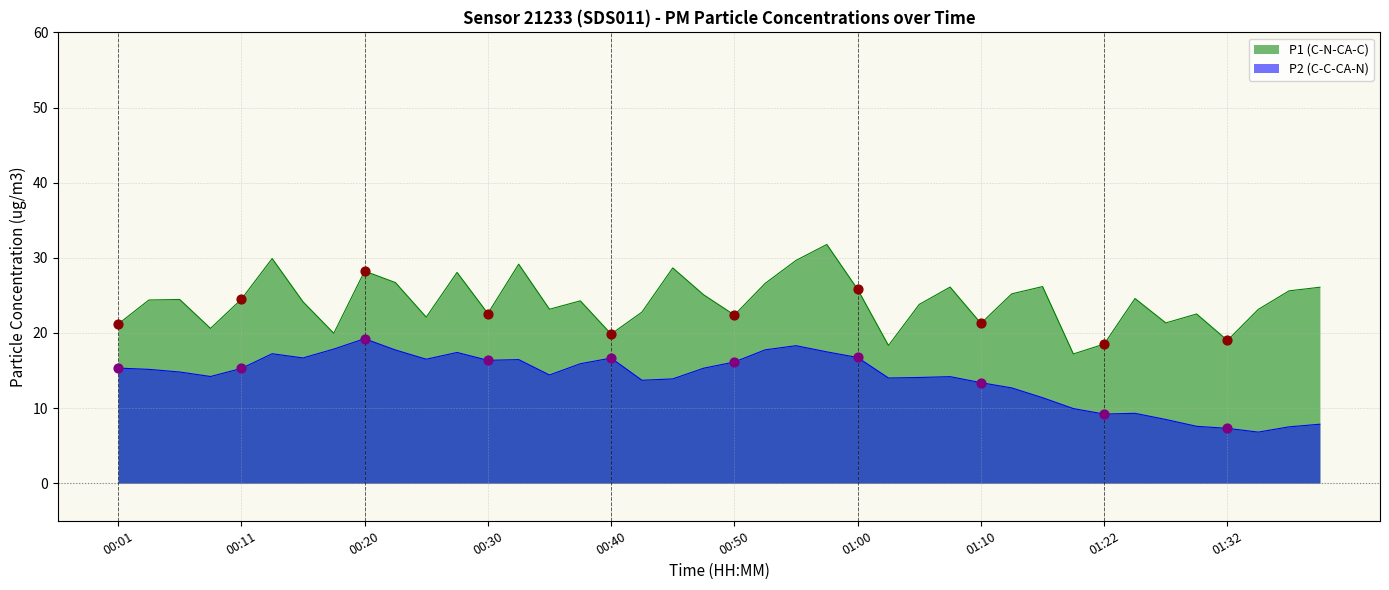

What are all the series names shown in the legend?

P1 (C-N-CA-C), P2 (C-C-CA-N)